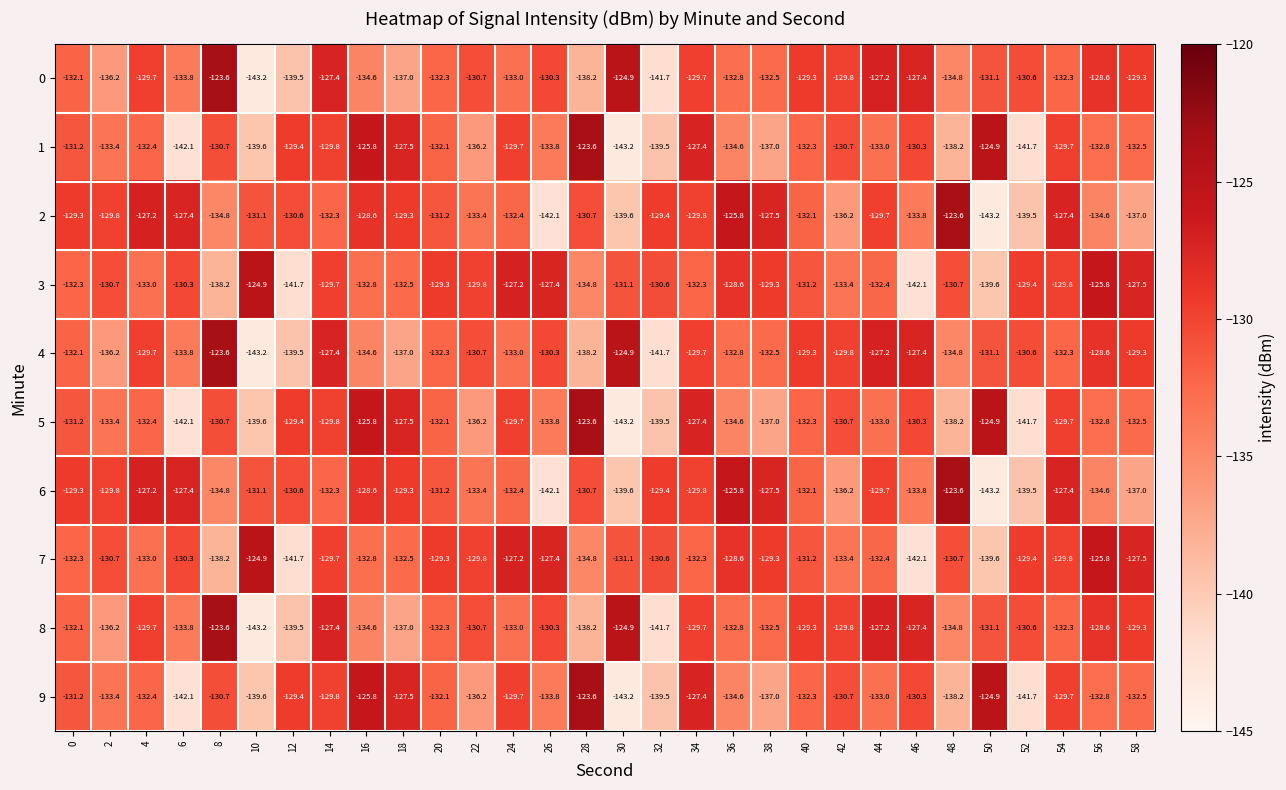

The 3 series shows -124.9 at 10. True or false?

True